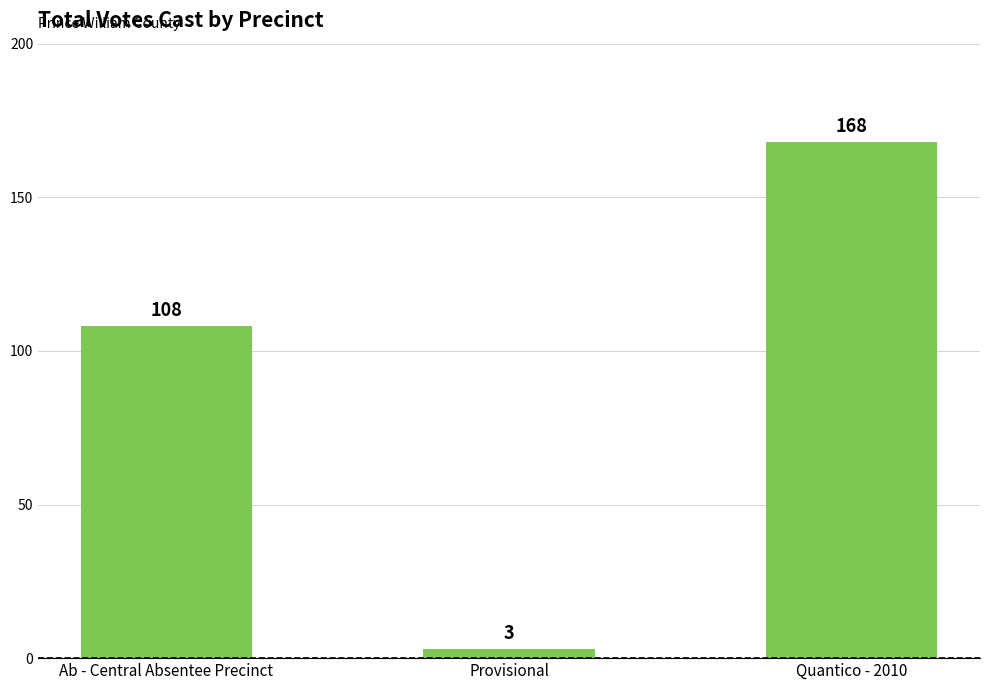

What is the change in value from Provisional to Quantico - 2010?

+165